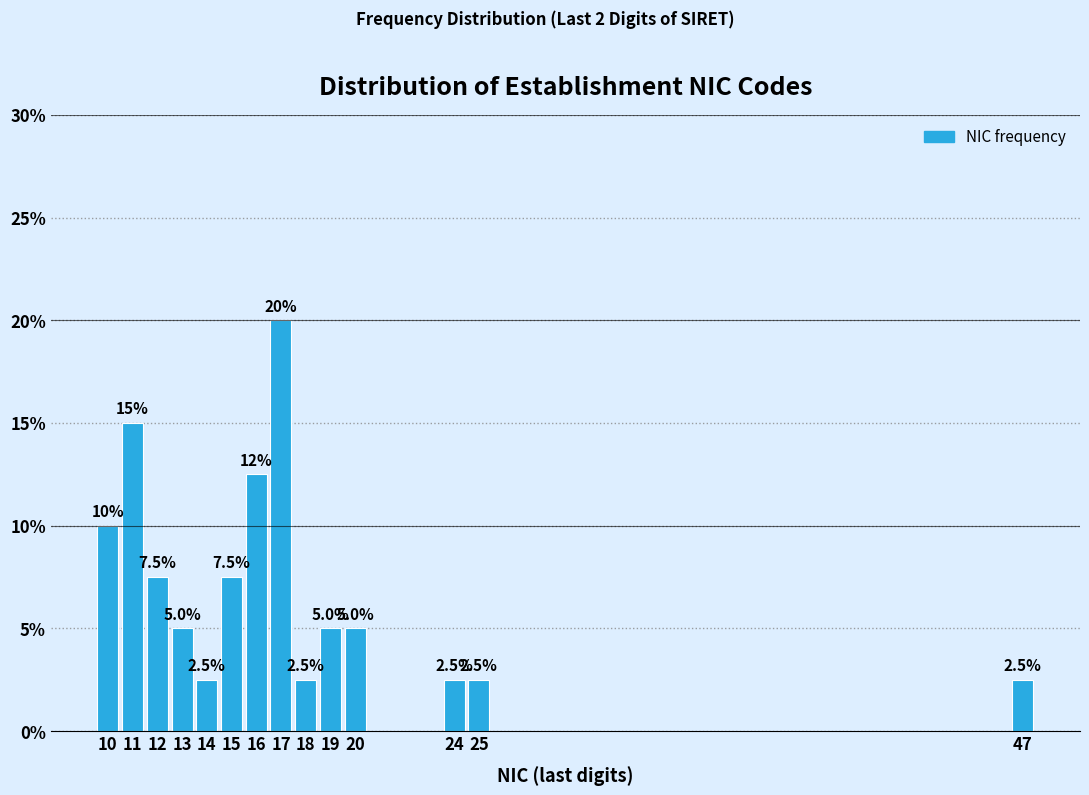

Reading right to left, what are all the values shown in this chart?

2.5	2.5	2.5	5.0	5.0	2.5	20.0	12.5	7.5	2.5	5.0	7.5	15.0	10.0